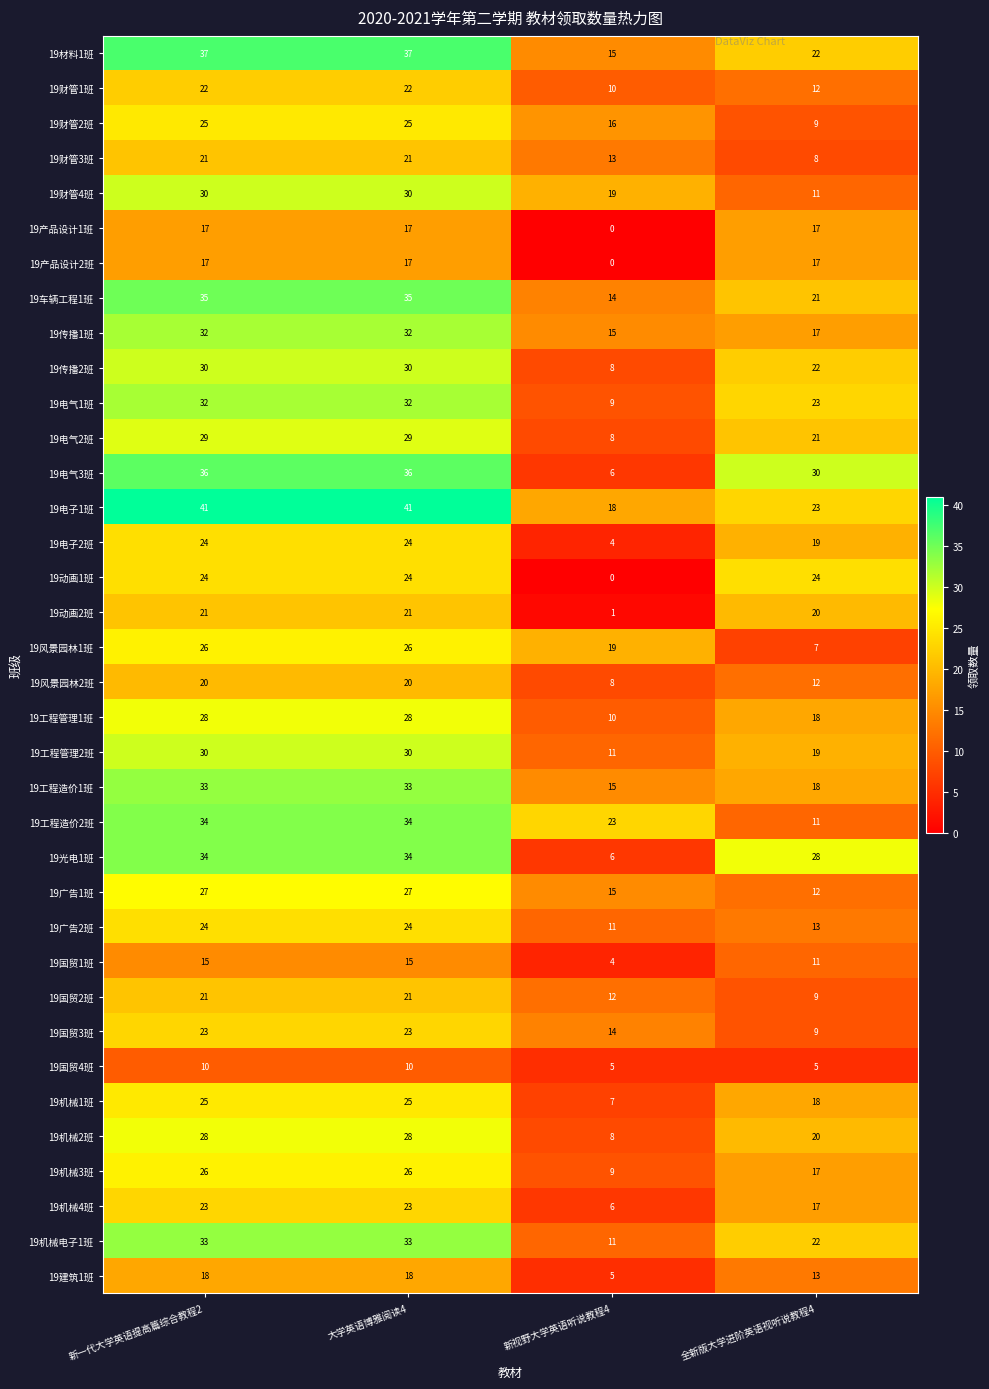

Is it true that 19传播1班 equals 8 at 新视野大学英语听说教程4?

False